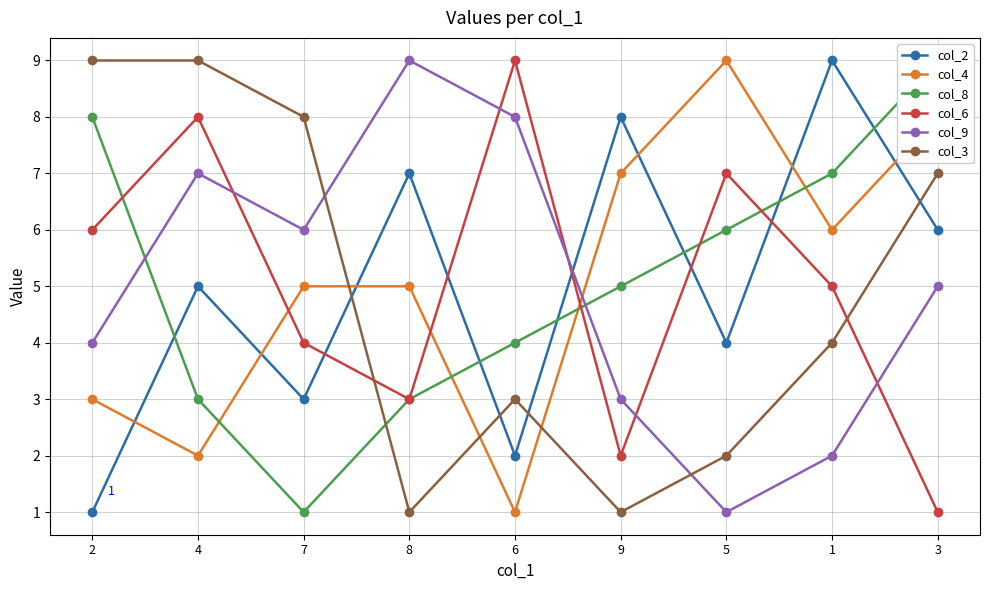

What position from the right is 7?

7